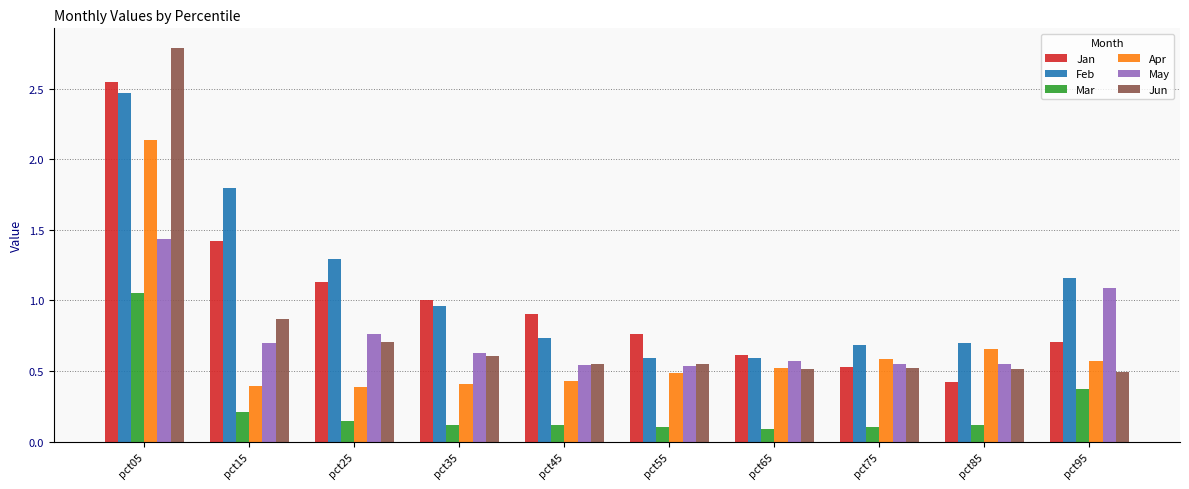

What are all the series names shown in the legend?

Jan, Feb, Mar, Apr, May, Jun